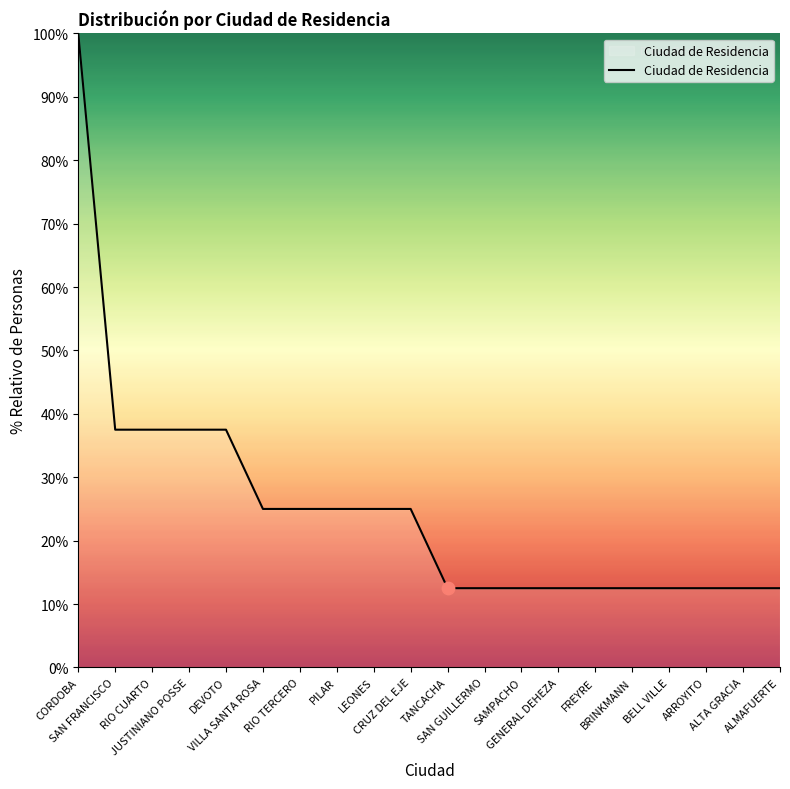

What is the change in value from SAN FRANCISCO to TANCACHA?

-25.0